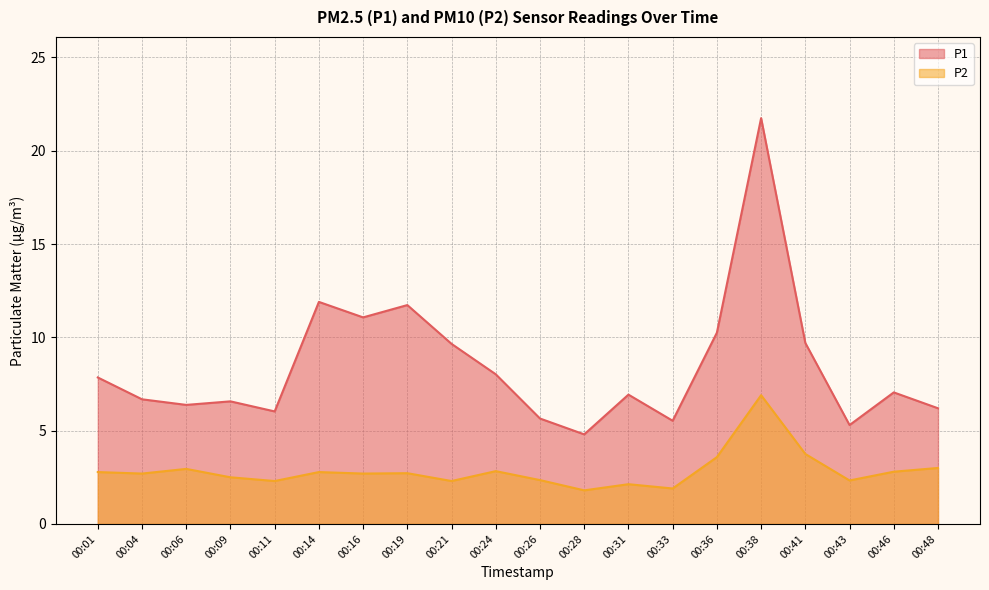

The value of P1 at 00:06 is 9.6. True or false?

False